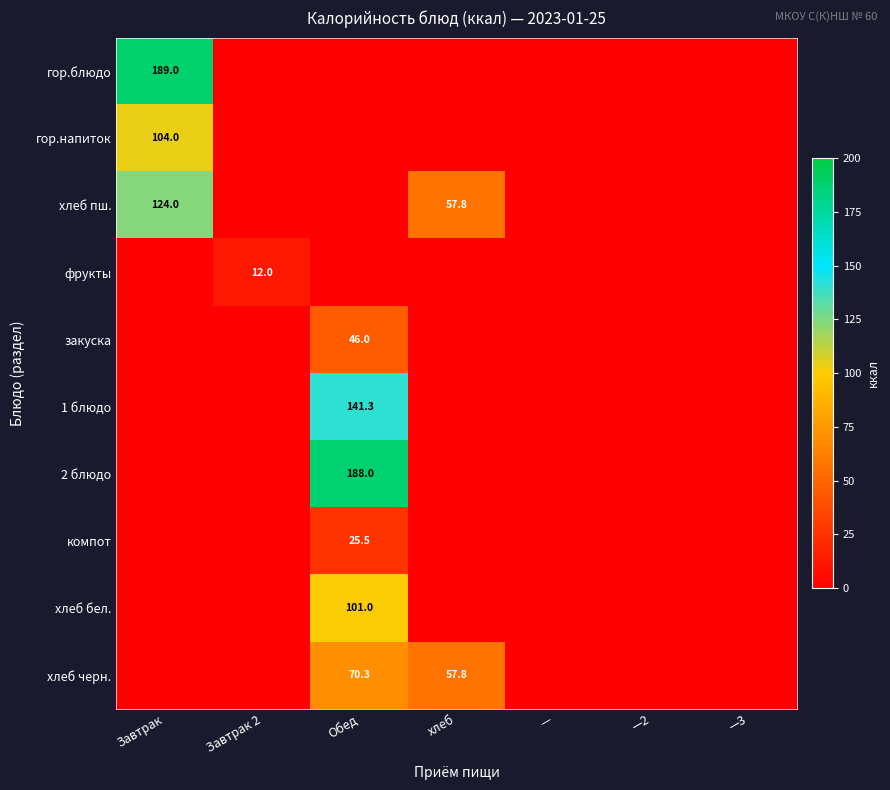

At which category is the sum across all series the highest?

Обед